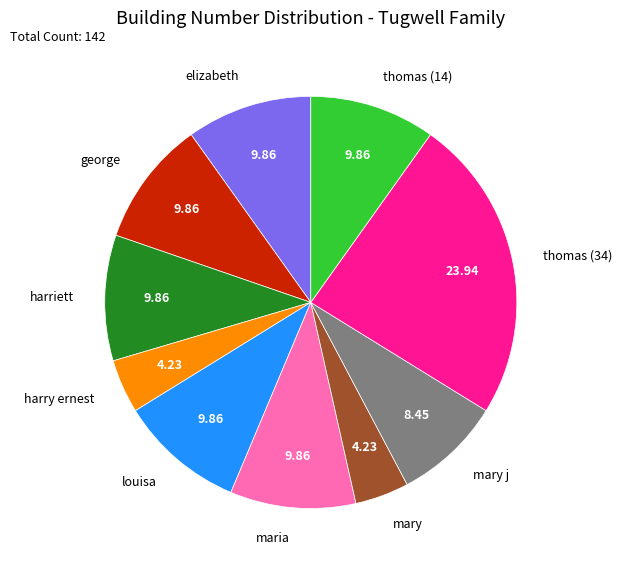

Does any single category account for the majority?

No